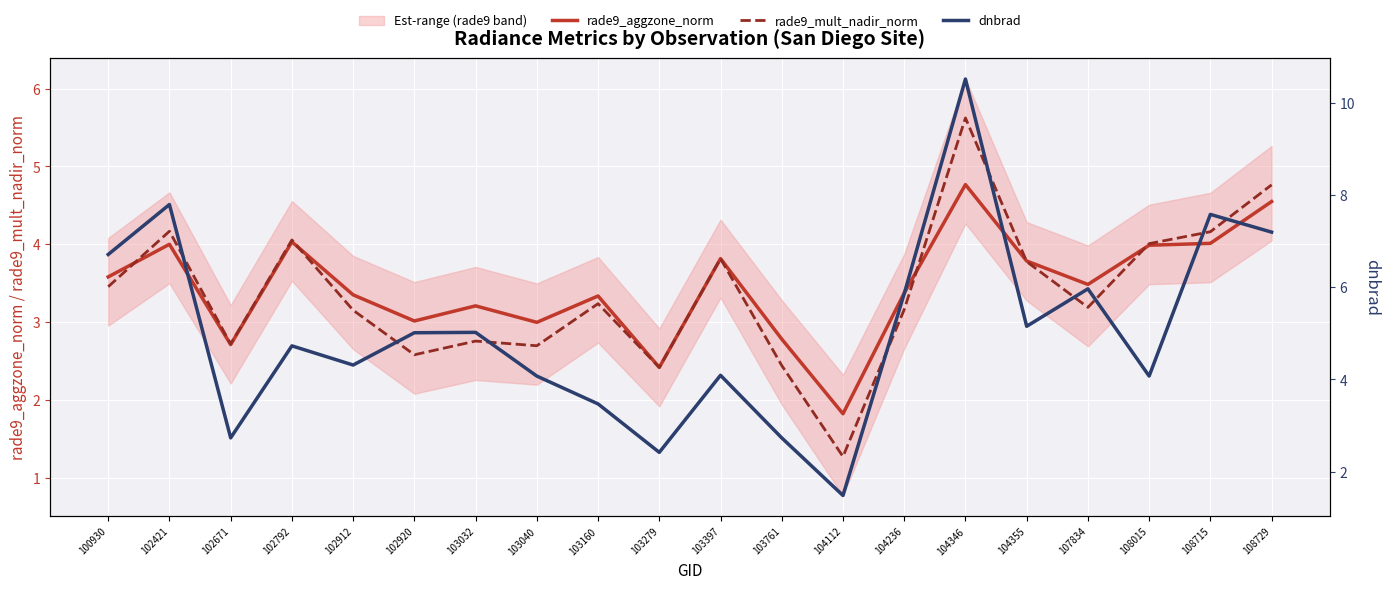

What is the average value of the rade9_aggzone_norm series?

3.5